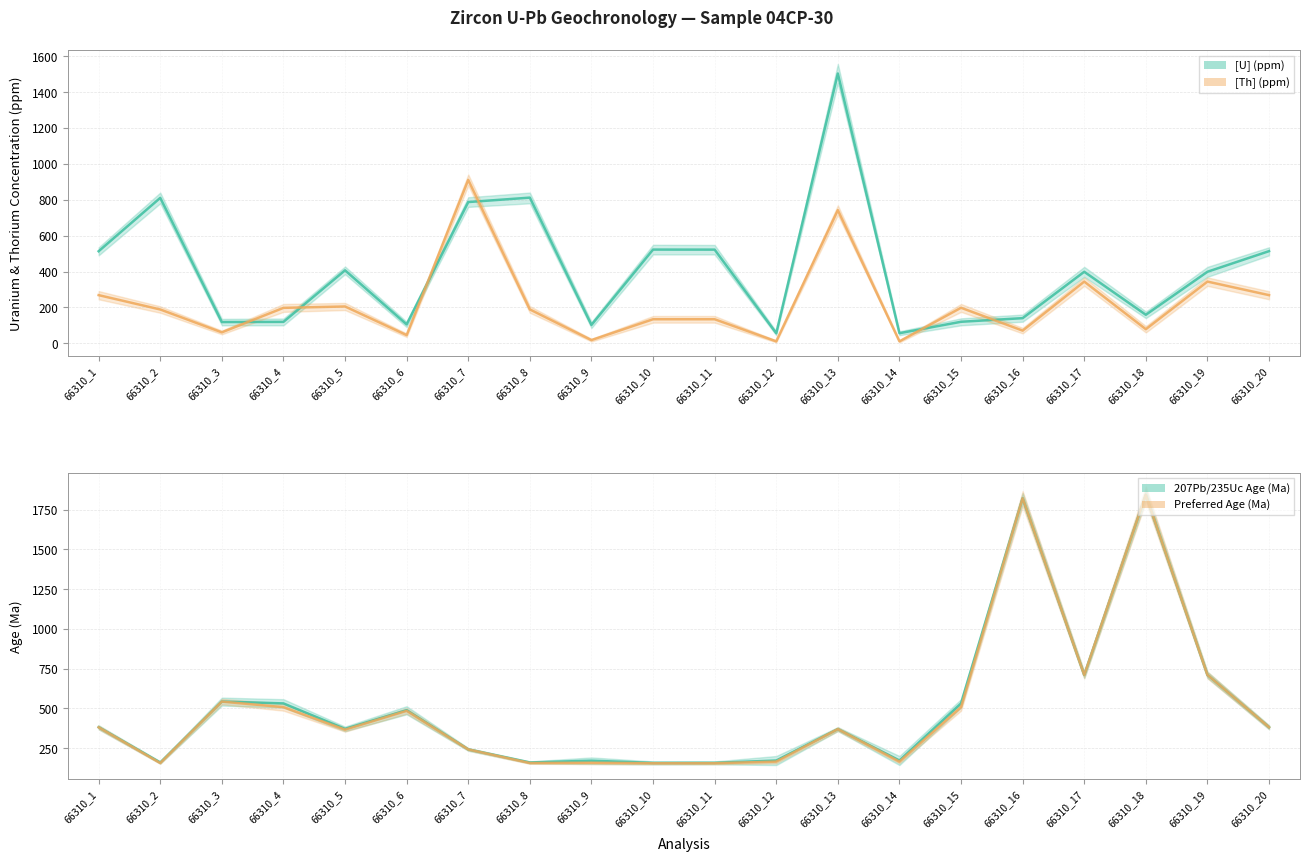

What is the sum of all 207Pb/235Uc Age (Ma) values?

10080.3